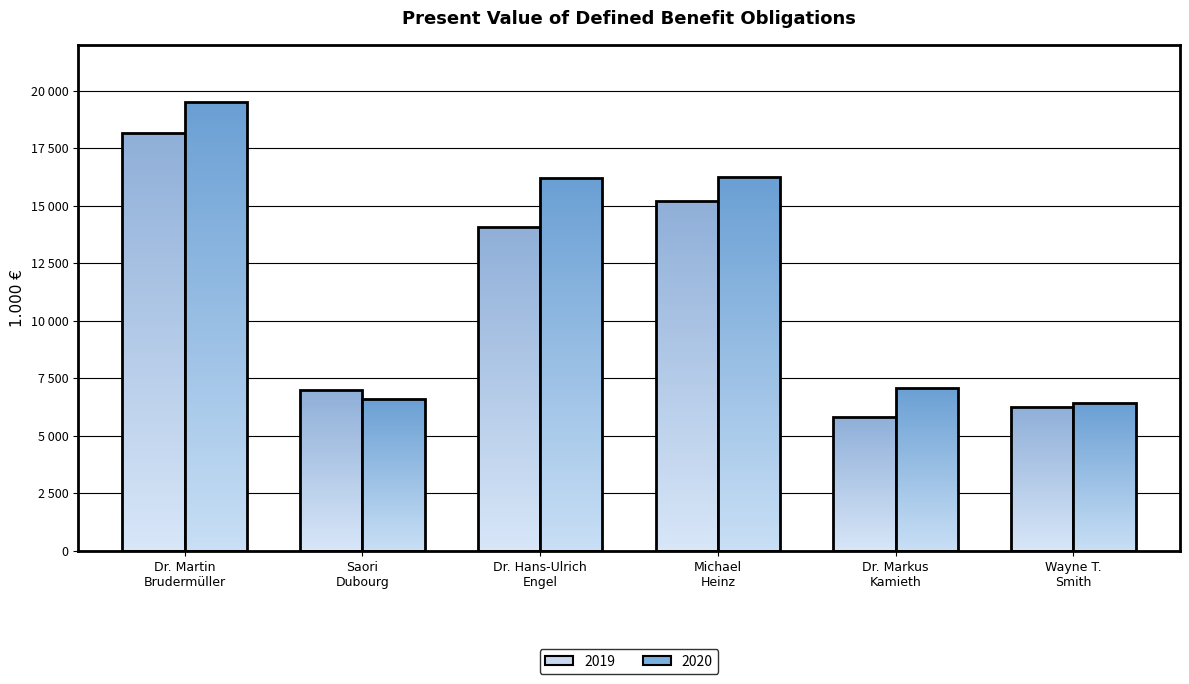

Reading left to right, what are all the values shown in this chart?

2020: Dr. Martin
Brudermüller=19490	Saori
Dubourg=6611	Dr. Hans-Ulrich
Engel=16219	Michael
Heinz=16253	Dr. Markus
Kamieth=7100	Wayne T.
Smith=6417
2019: Dr. Martin
Brudermüller=18171	Saori
Dubourg=6983	Dr. Hans-Ulrich
Engel=14081	Michael
Heinz=15201	Dr. Markus
Kamieth=5797	Wayne T.
Smith=6251